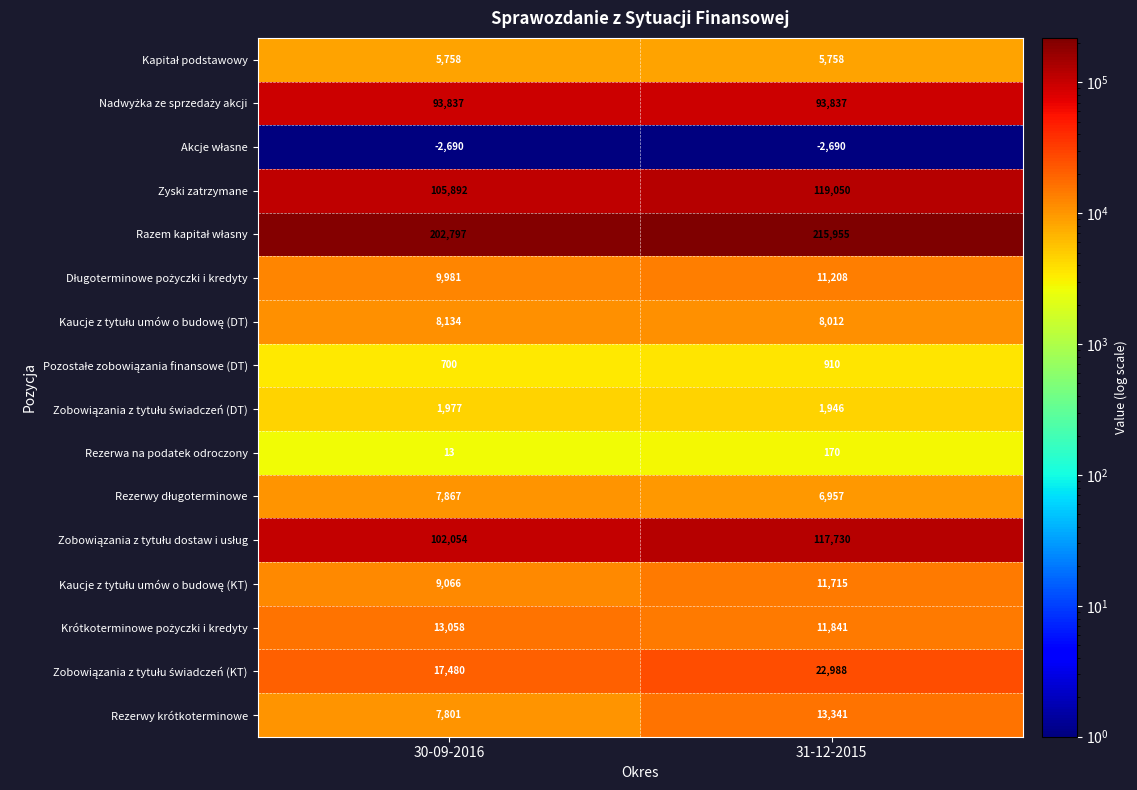

True or false: Zyski zatrzymane has a value of 156488 at 30-09-2016.

False